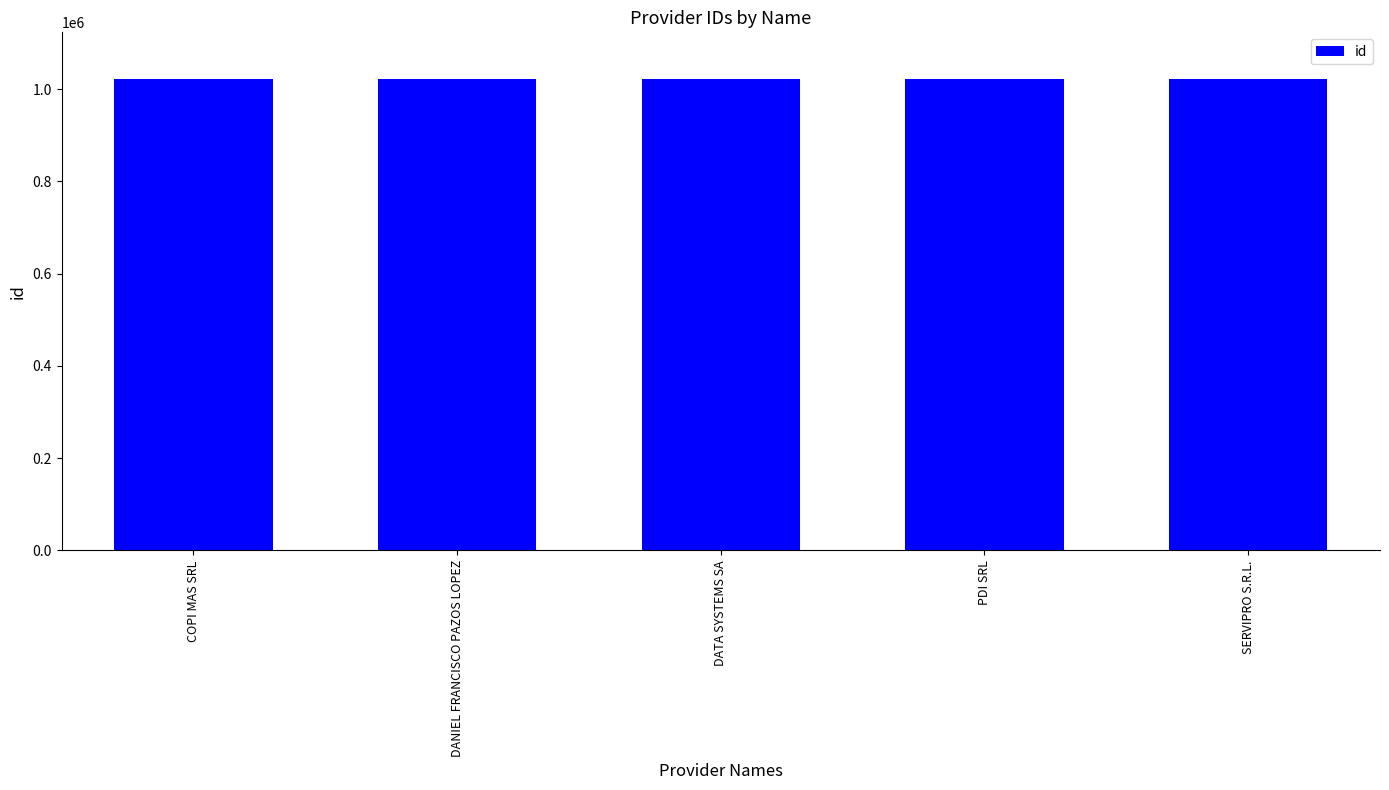

How many values are between 1021040 and 1021042?

3